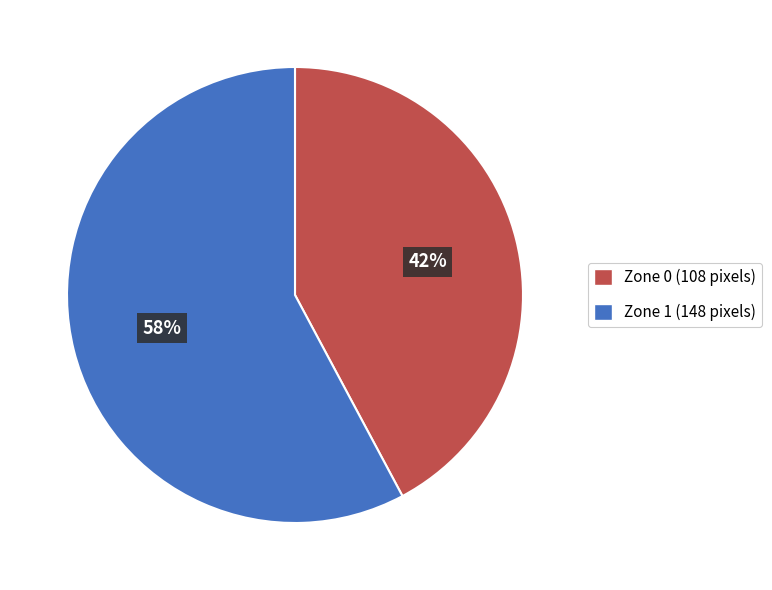

Count the number of slices in the pie.

2